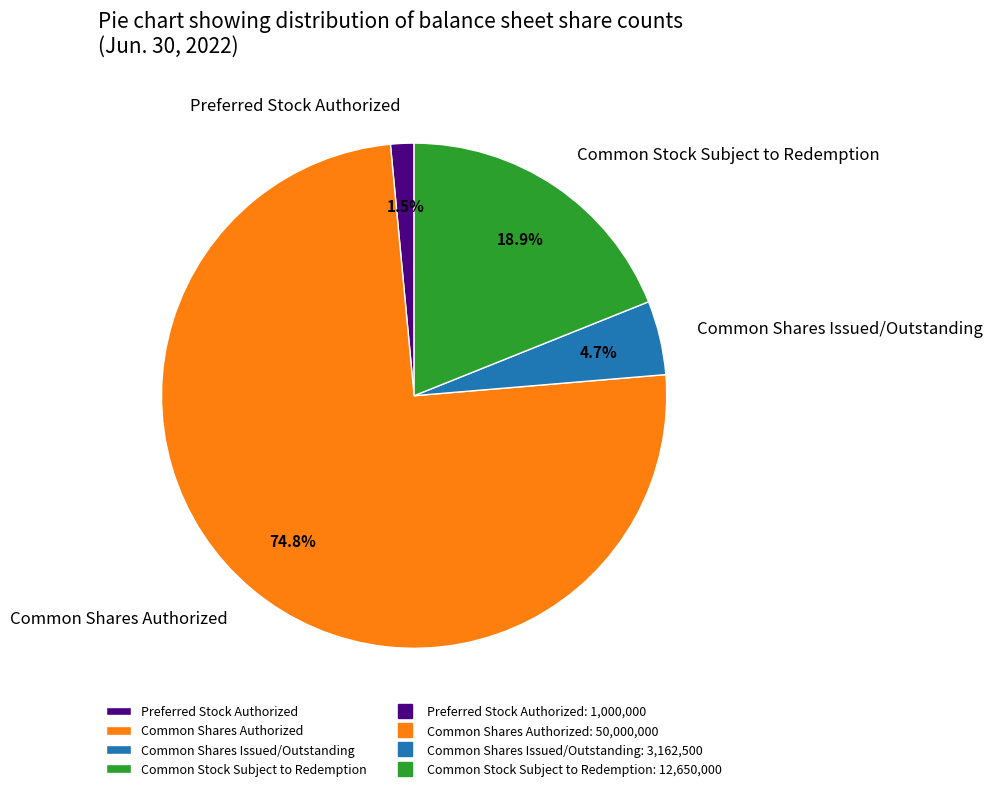

To the nearest percent, what portion does Common Stock Subject to Redemption represent?

19%